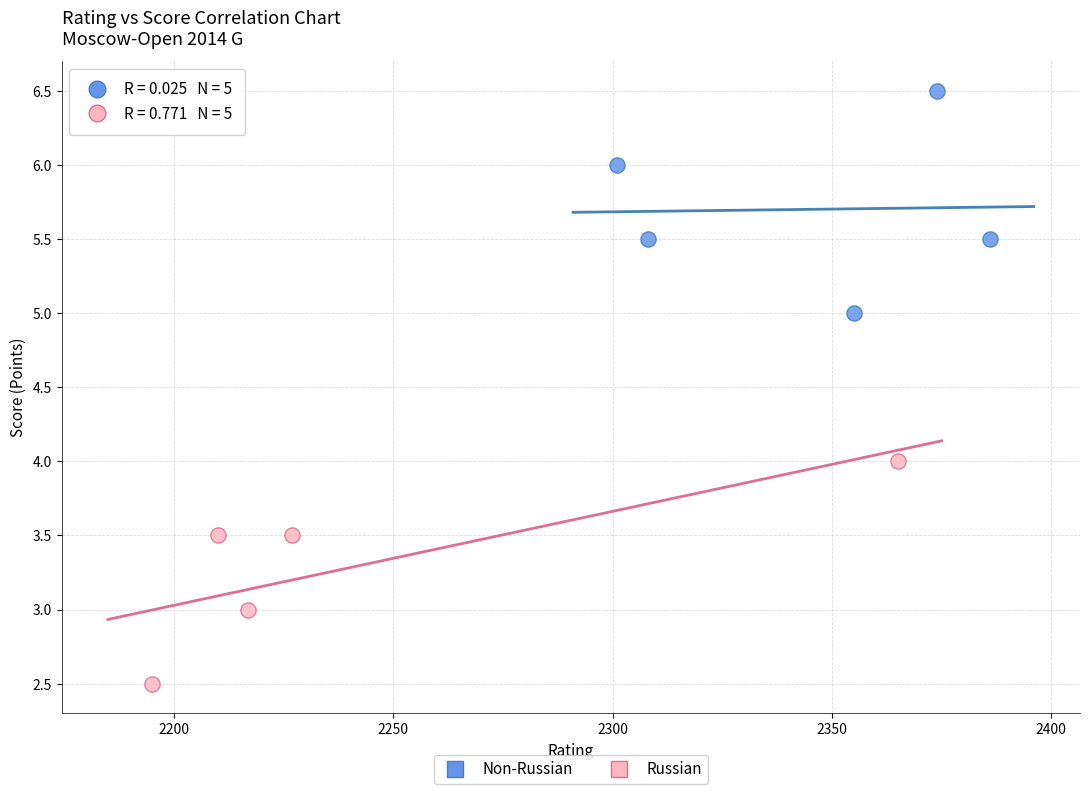

Which series contains the highest Y value?

Non-Russian